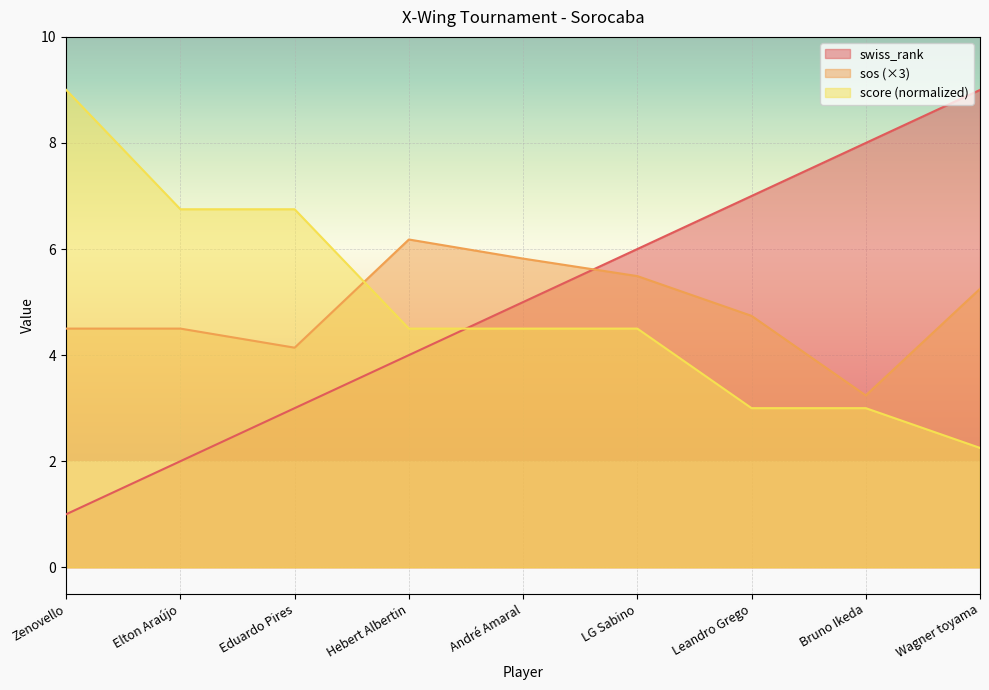

What is the sum of all score values?

44.2